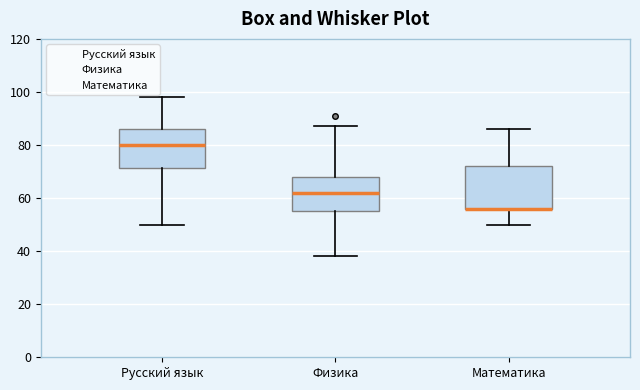

Reading left to right, read every box against the y-axis: the position of its median line, the range the box covers, and the ends of its whiskers. The values are not printed on the chart, so give them approximately, as read against the axis.

Русский язык: median 80, box 72 to 86, whiskers 50 to 98
Физика: median 62, box 56 to 68, whiskers 38 to 88
Математика: median 56 (drawn on the box's lower edge), box 56 to 72, whiskers 50 to 86